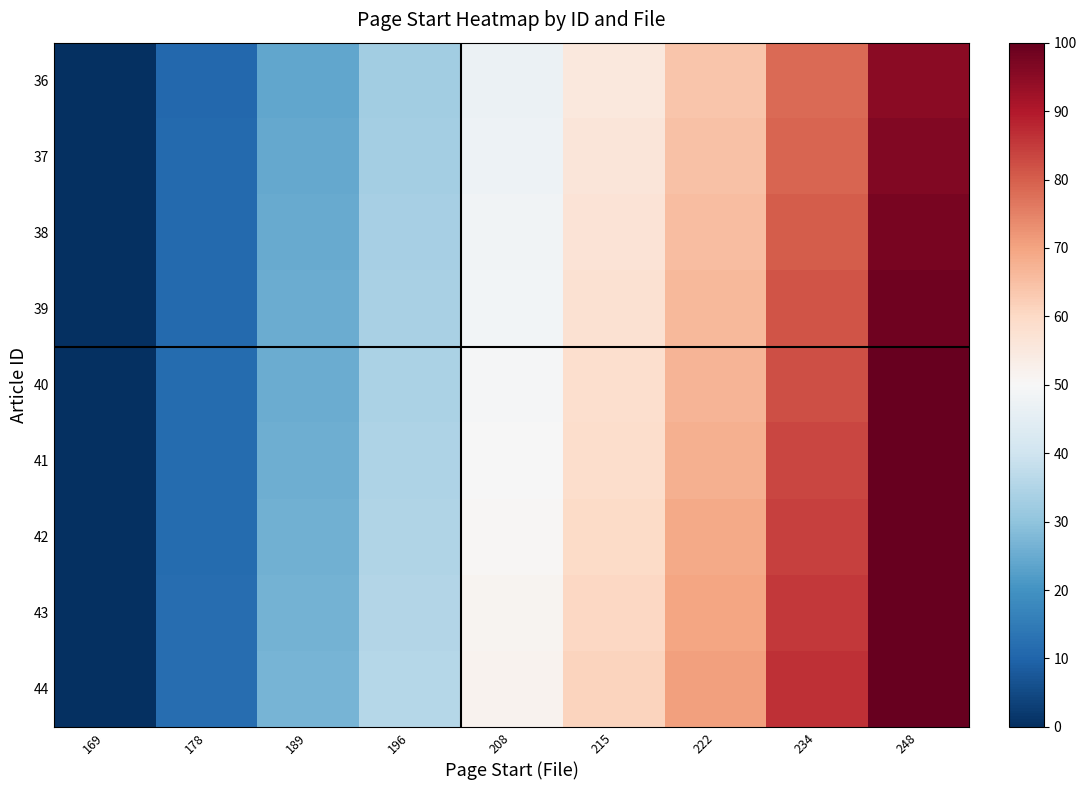

At 248, list the series in order from smallest to largest.

36, 37, 38, 39, 40, 41, 42, 43, 44